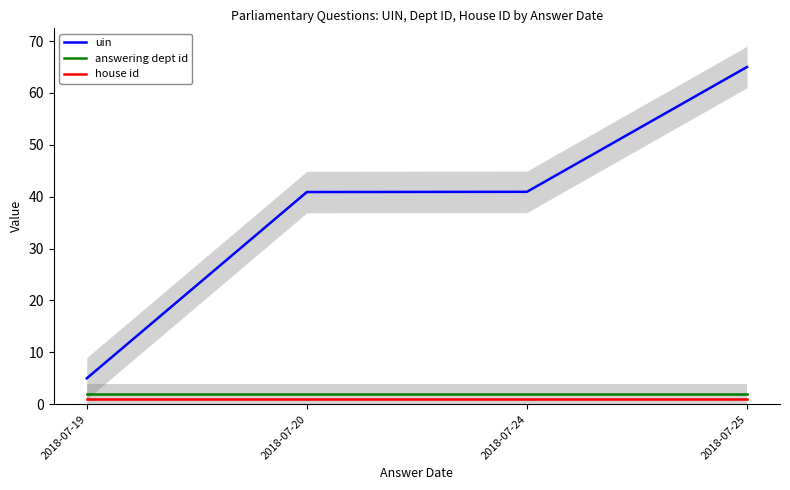

Reading right to left, what are all the values shown in this chart?

uin: 2018-07-25=65.0	2018-07-24=40.9	2018-07-20=40.9	2018-07-19=5.0
answering dept id: 2018-07-25=2.0	2018-07-24=2.0	2018-07-20=2.0	2018-07-19=2.0
house id: 2018-07-25=1.0	2018-07-24=1.0	2018-07-20=1.0	2018-07-19=1.0